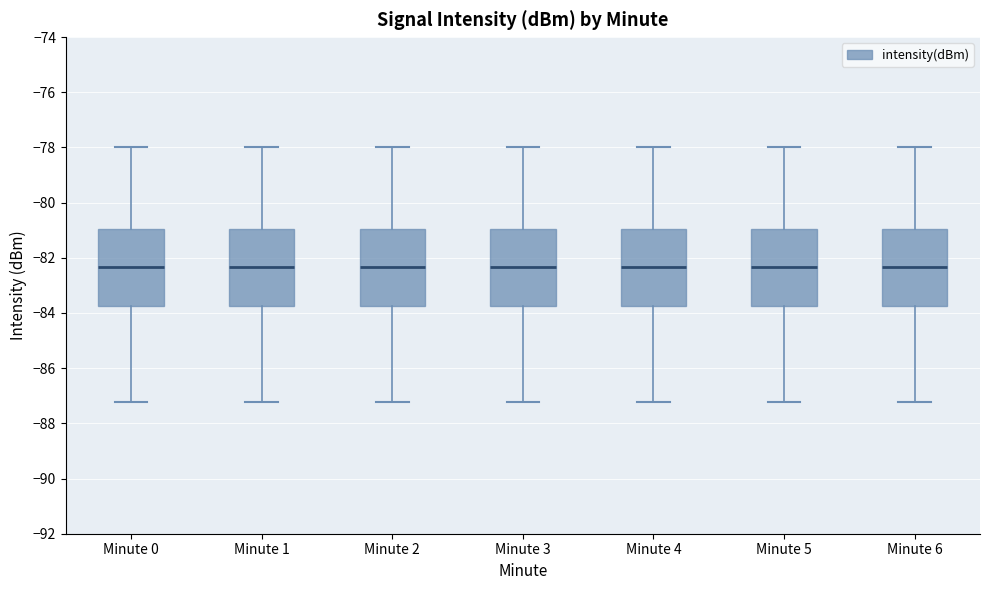

Reading left to right, transcribe this box plot: for each box, give where its median line is, the range the box spans, and where its two whiskers end, as read against the y-axis. The values are not printed on the chart, so give them approximately, as read against the axis.

Minute 0: median -82.4, box -83.8 to -81.0, whiskers -87.2 to -78.0
Minute 1: median -82.4, box -83.8 to -81.0, whiskers -87.2 to -78.0
Minute 2: median -82.4, box -83.8 to -81.0, whiskers -87.2 to -78.0
Minute 3: median -82.4, box -83.8 to -81.0, whiskers -87.2 to -78.0
Minute 4: median -82.4, box -83.8 to -81.0, whiskers -87.2 to -78.0
Minute 5: median -82.4, box -83.8 to -81.0, whiskers -87.2 to -78.0
Minute 6: median -82.4, box -83.8 to -81.0, whiskers -87.2 to -78.0